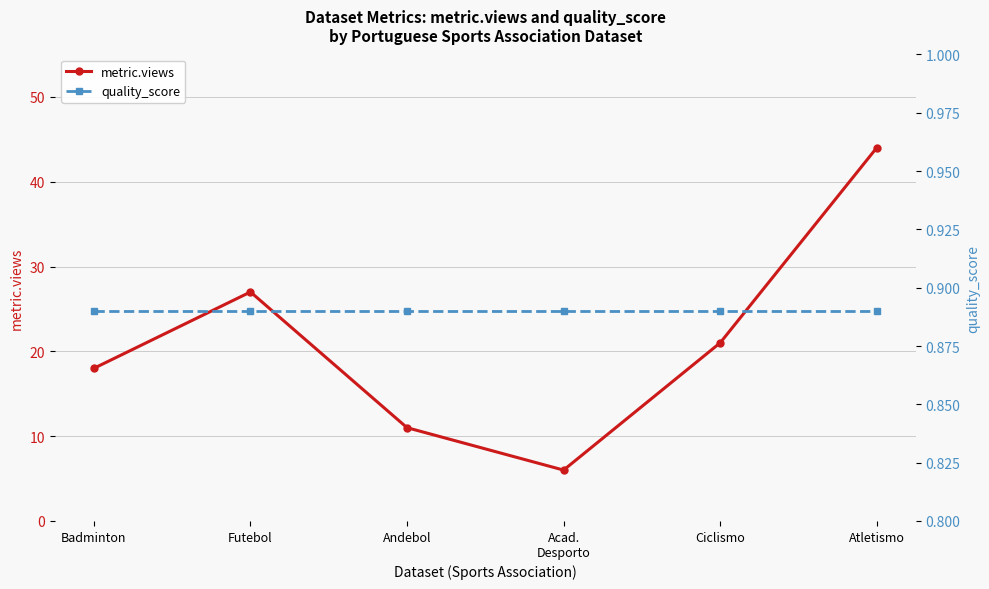

List the series in order of their peak value, highest first.

metric.views, quality_score